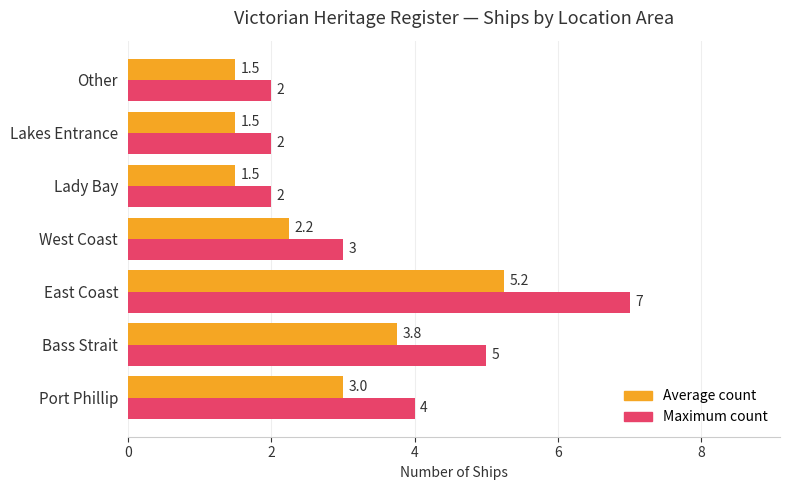

At which category is the sum across all series the highest?

East Coast